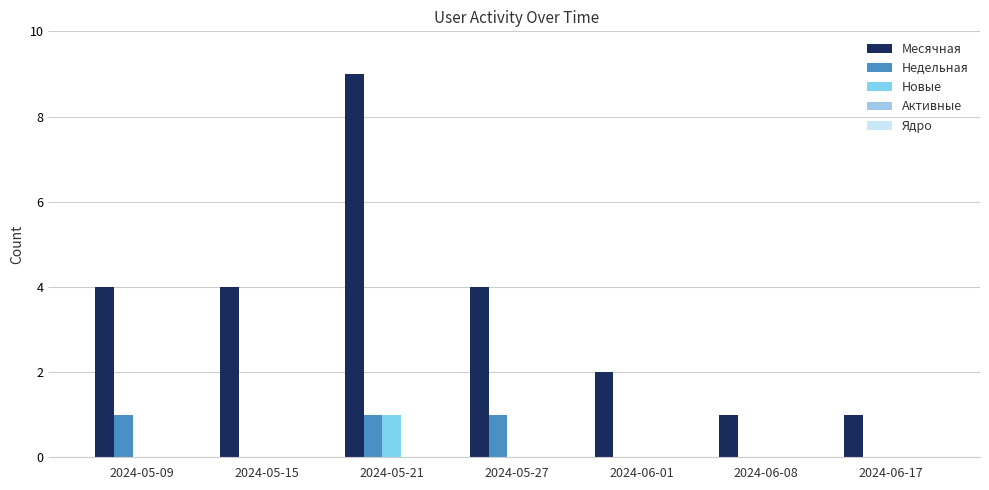

Are the bars grouped side by side (vs. stacked)?

Yes